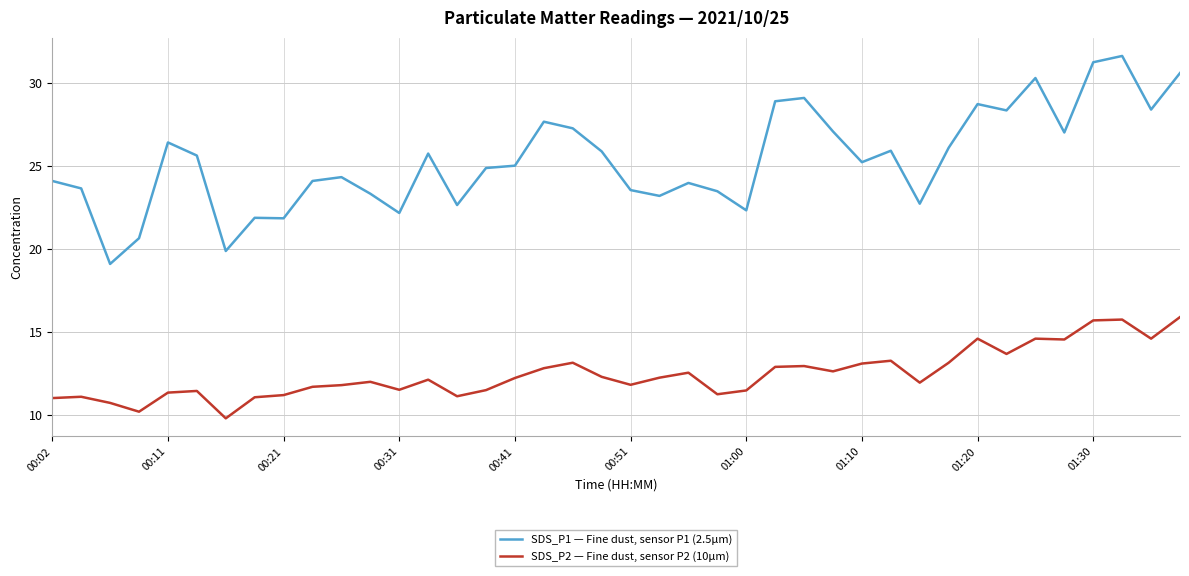

What is the minimum value for SDS_P2 — Fine dust, sensor P2 (10µm)?

9.8